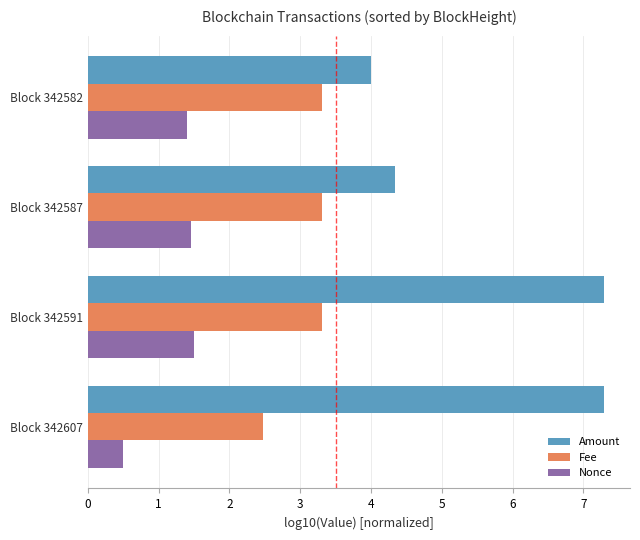

The value of Fee at Block 342607 is 2.5. True or false?

True